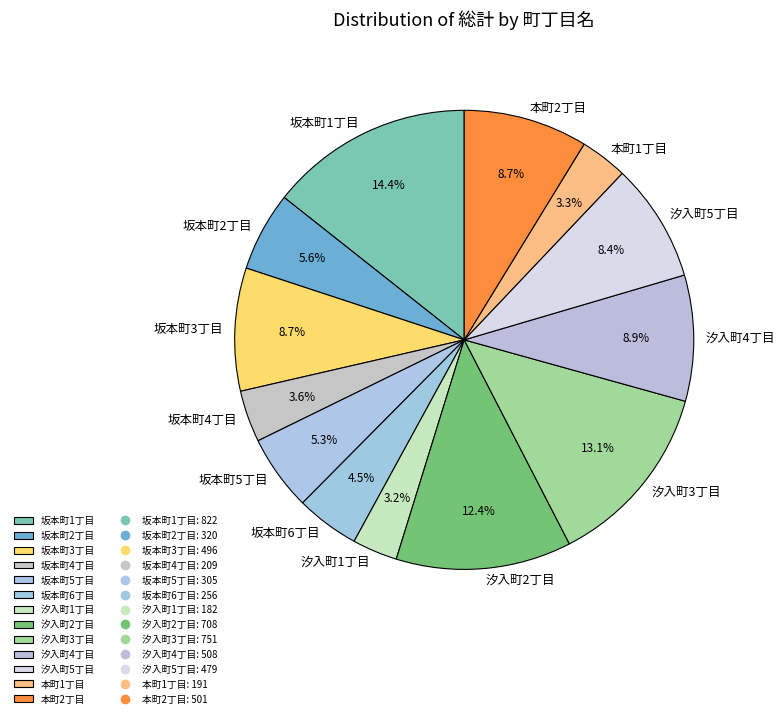

To the nearest percent, what is the difference between the largest and smallest slice percentages?

11%